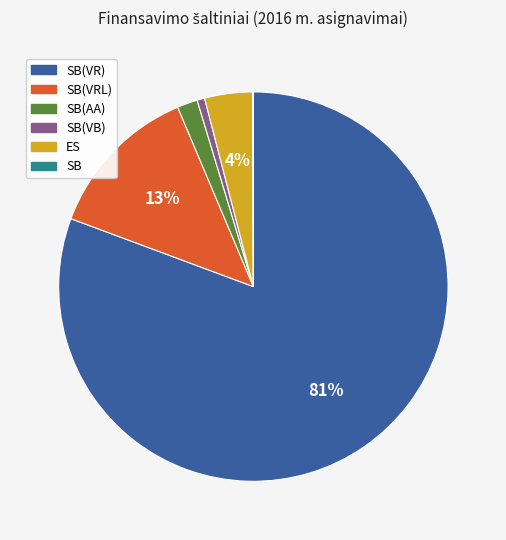

To the nearest percent, what is the average slice percentage?

17%